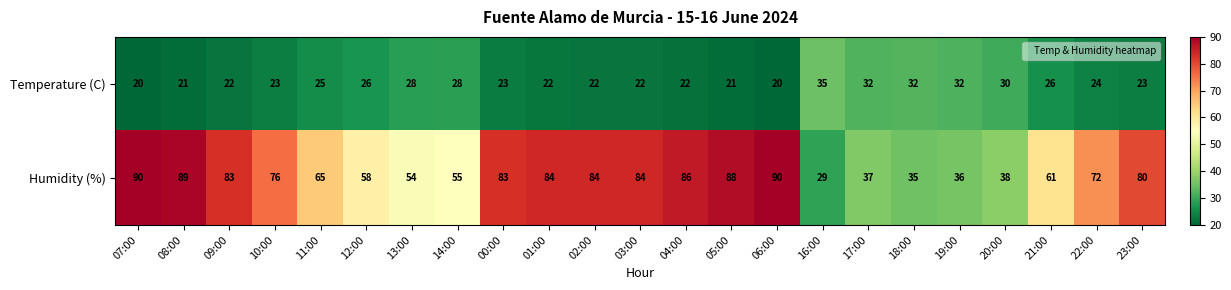

What is the sum of the Temperature (C) values at 01:00 and 14:00?

50